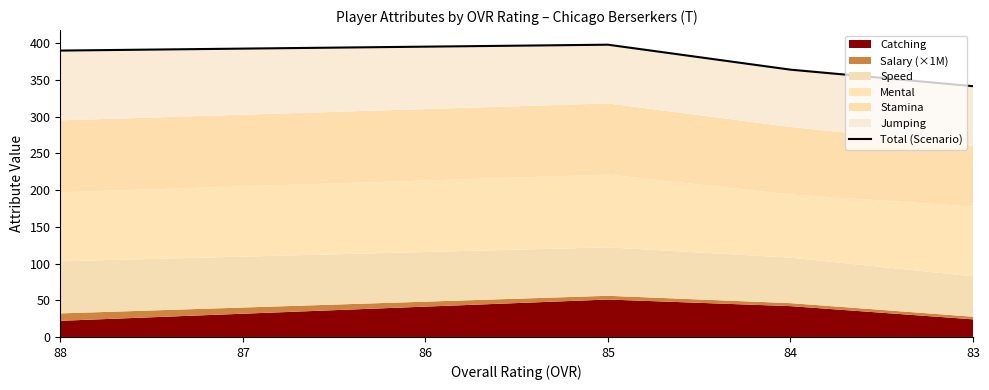

Does the chart display data point markers on the line(s)?

No